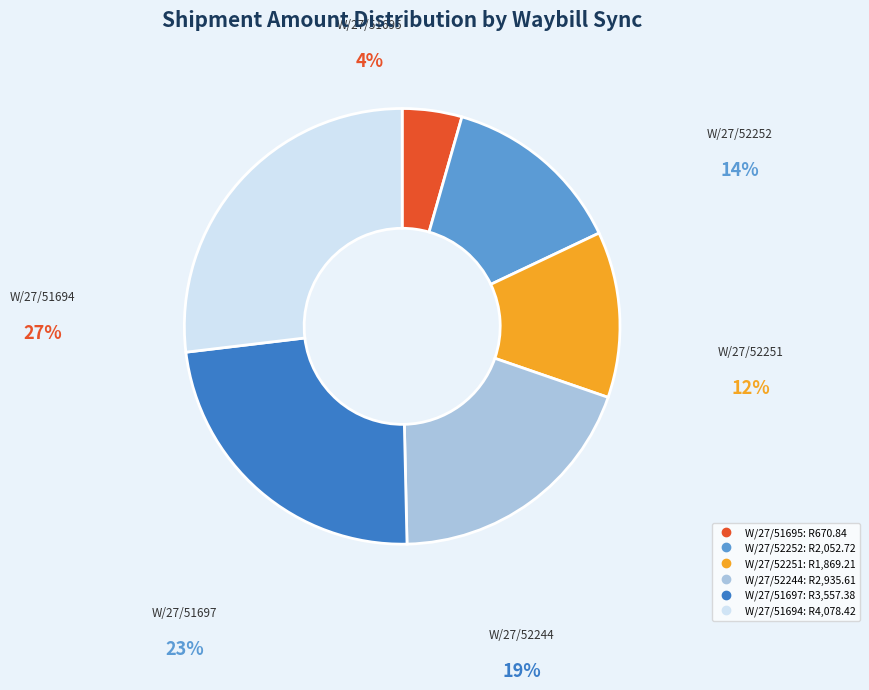

To the nearest percent, what is the difference between the W/27/52252 and W/27/52251 slice percentages?

1%